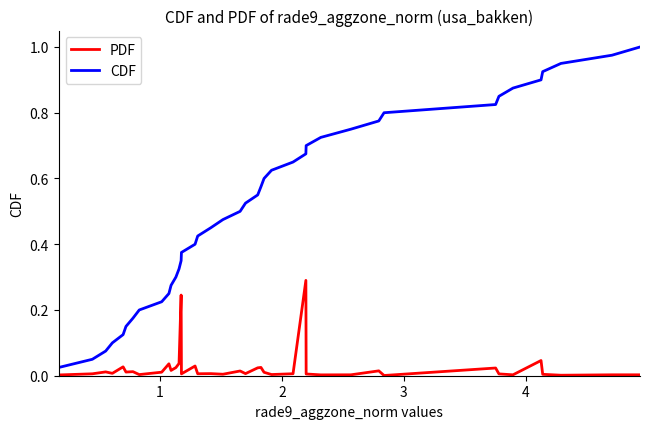

Which series has the widest spread of values?

CDF